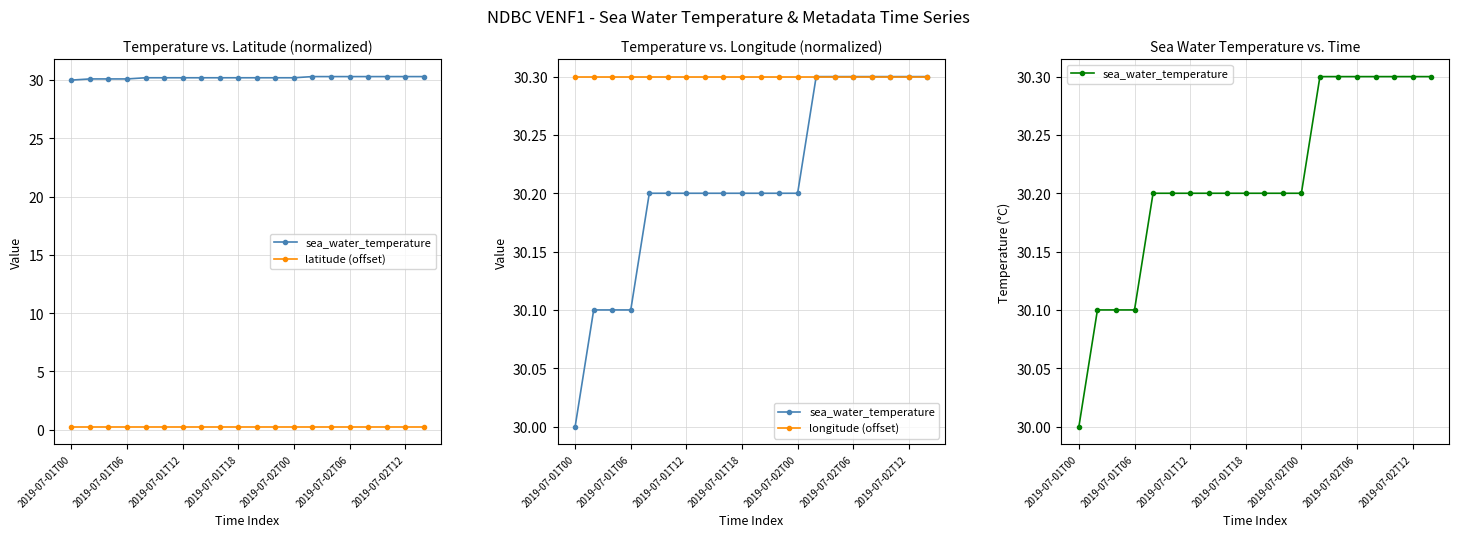

True or false: longitude (offset) has more than 2 points higher than both neighbors.

False